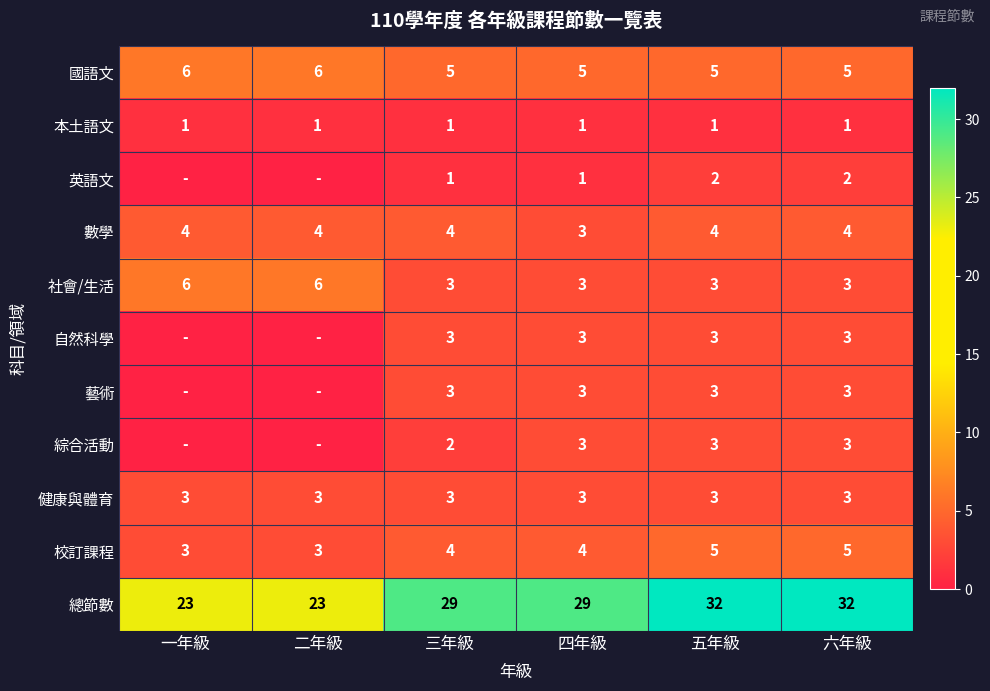

At how many categories does at least one series exceed 7?

6